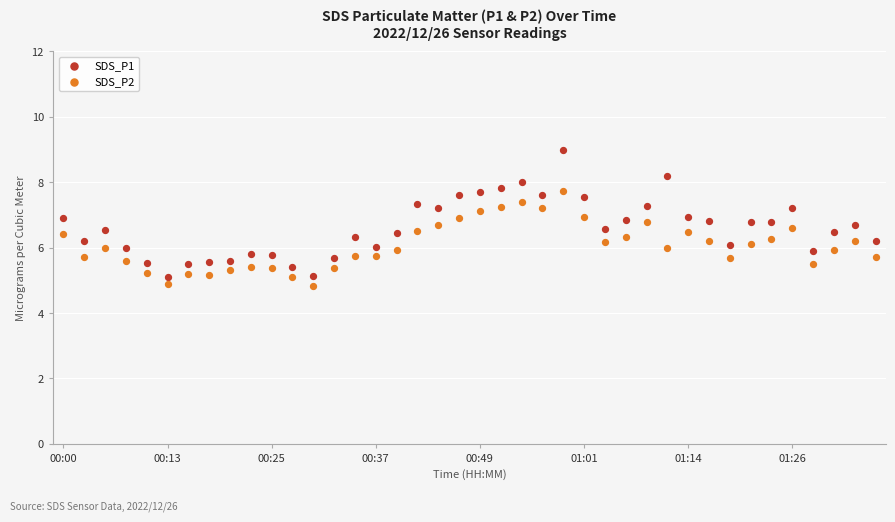

Which series contains the highest Y value?

SDS_P1